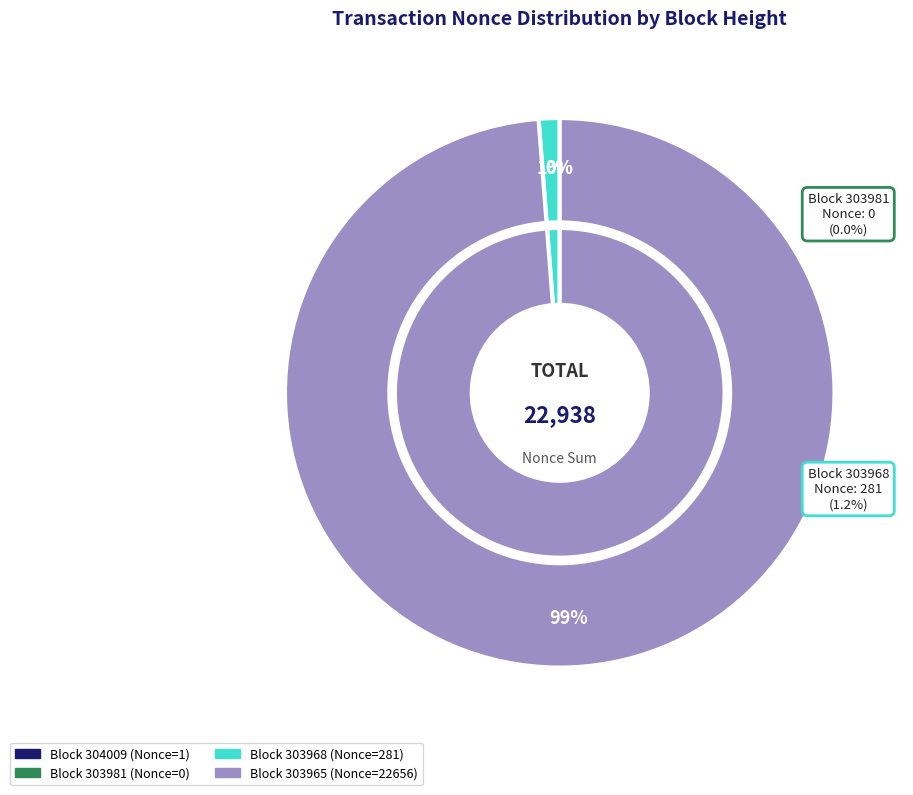

How many segments does this pie chart have?

4